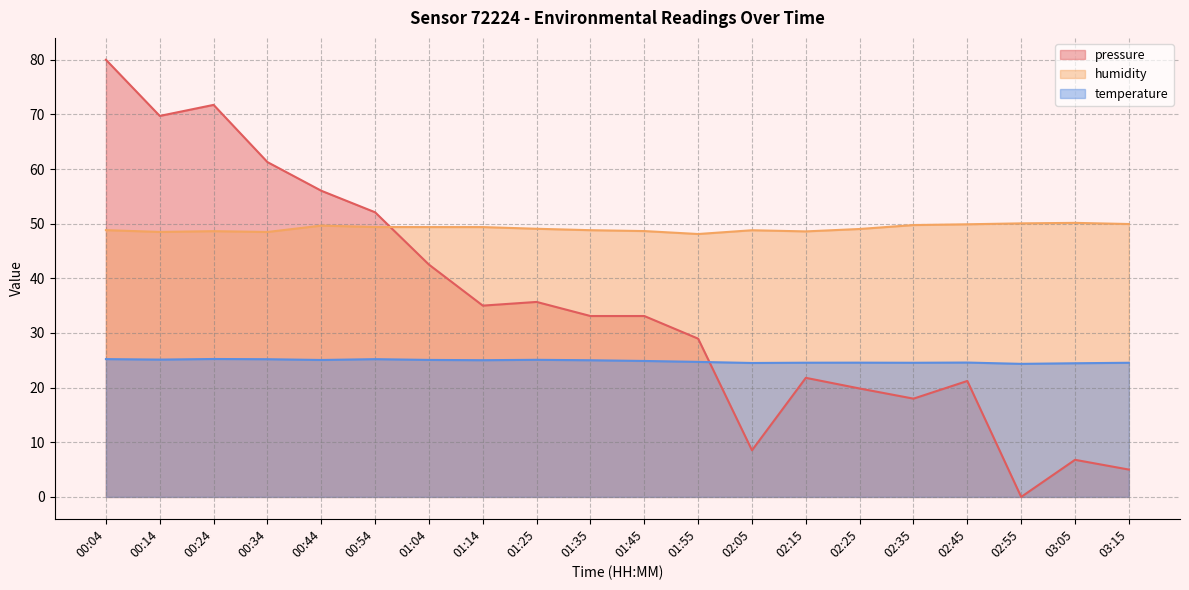

Rank the series by their average value, from lowest to highest.

temperature, pressure, humidity